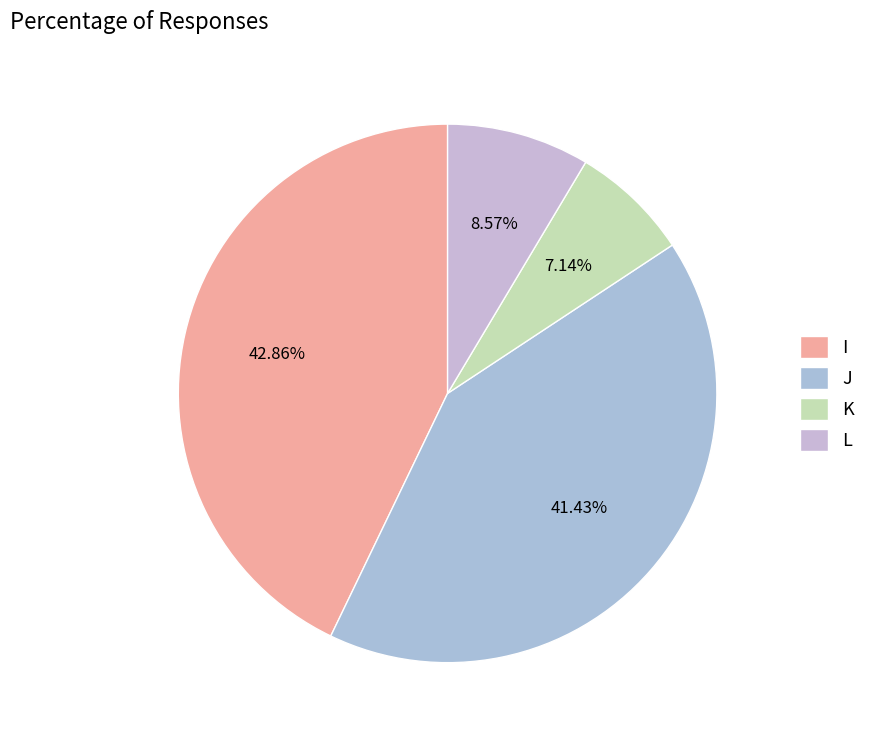

Which slice is the smallest?

K